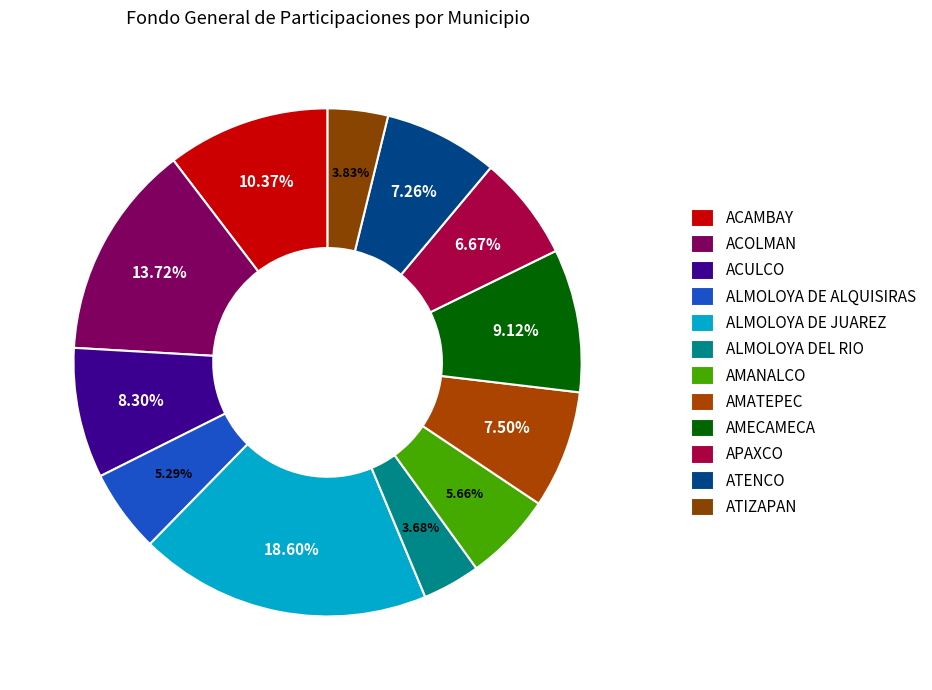

Does any single category account for the majority?

No